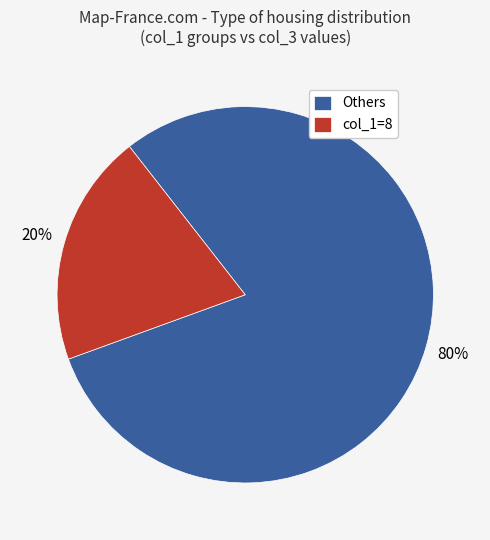

Which slice is the smallest?

col_1=8